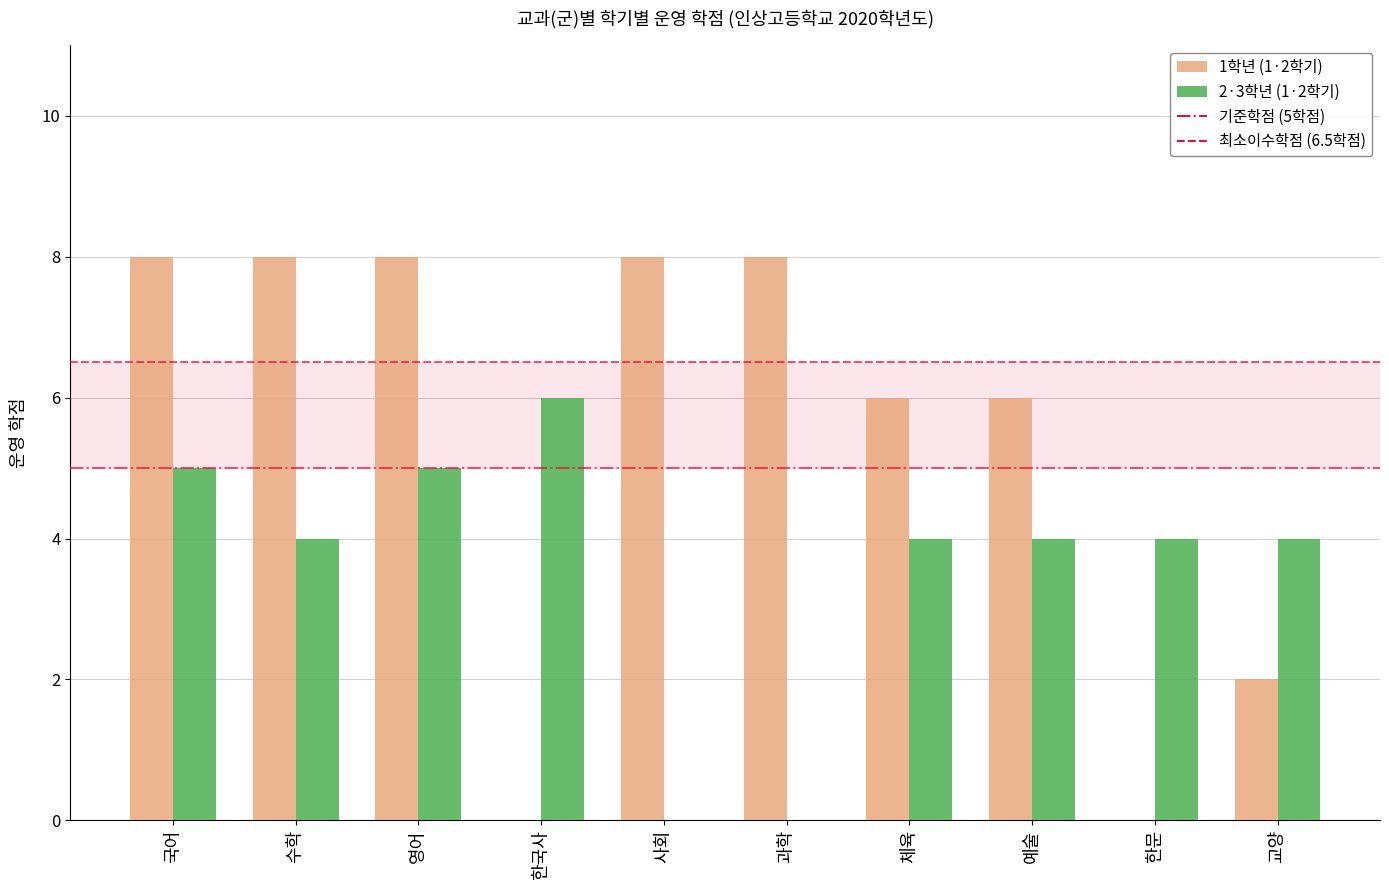

Is it true that 2·3학년 (1·2학기) equals -3 at 사회?

False